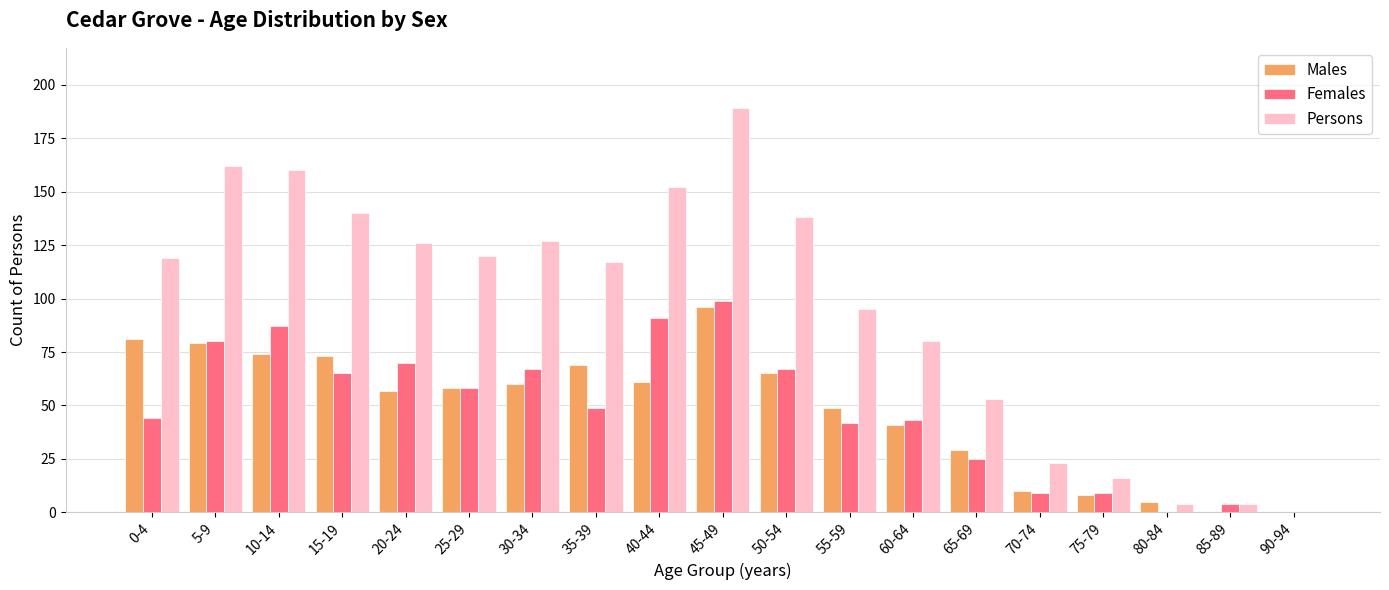

Is it true that Females equals 49 at 35-39?

True